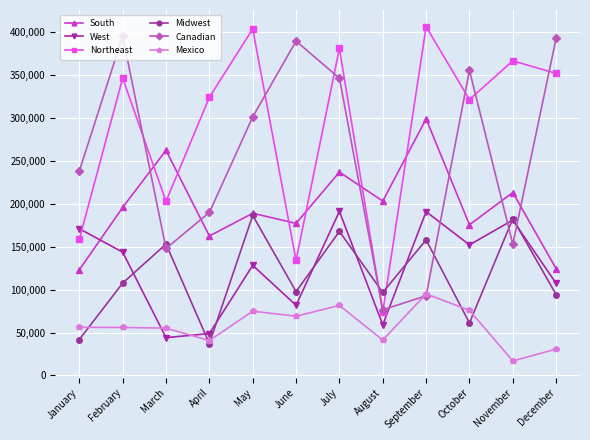

At which category does the chart reach its minimum across all series?

November